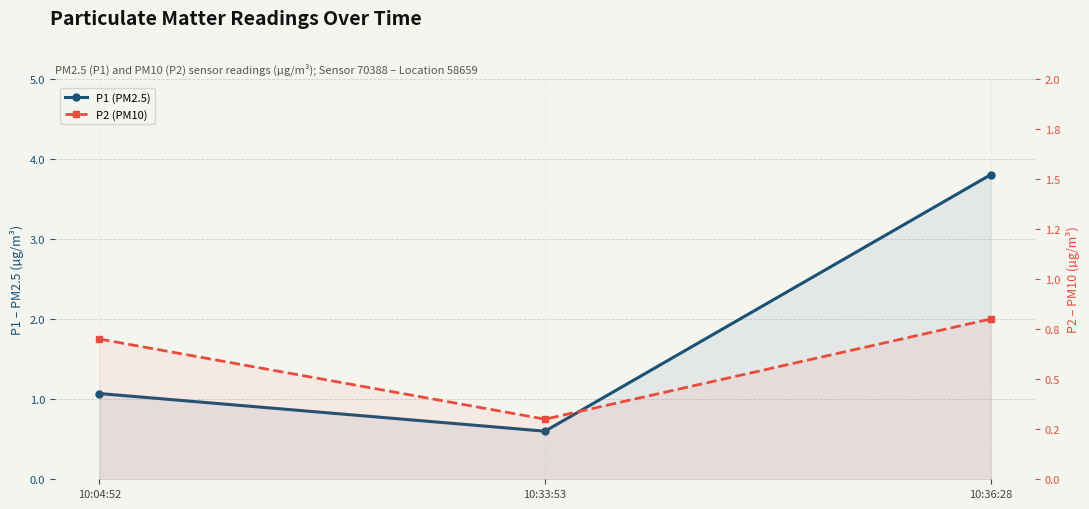

Which category has the lowest value across all series?

10:33:53